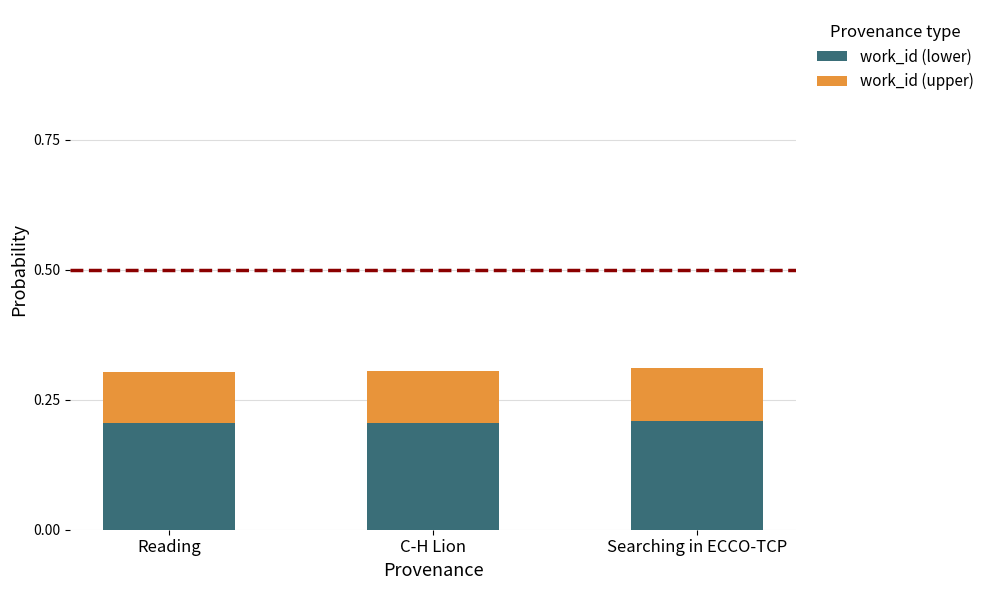

Does the chart contain any negative values?

No